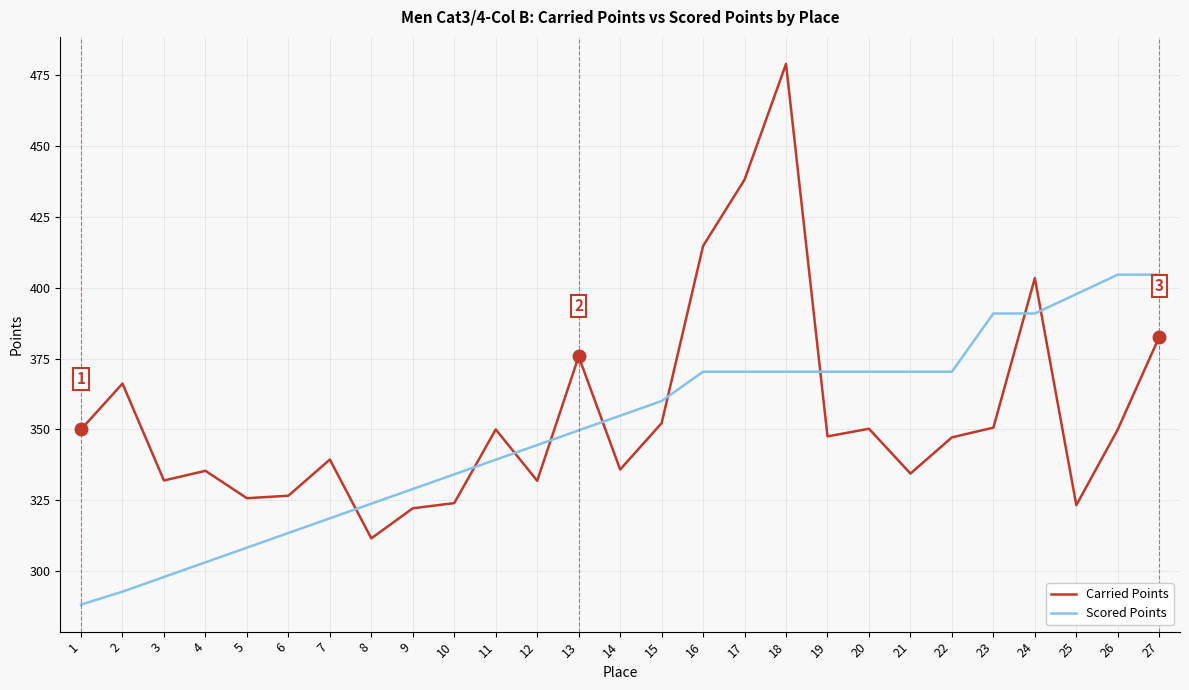

Is this an area chart (filled region under the line)?

No